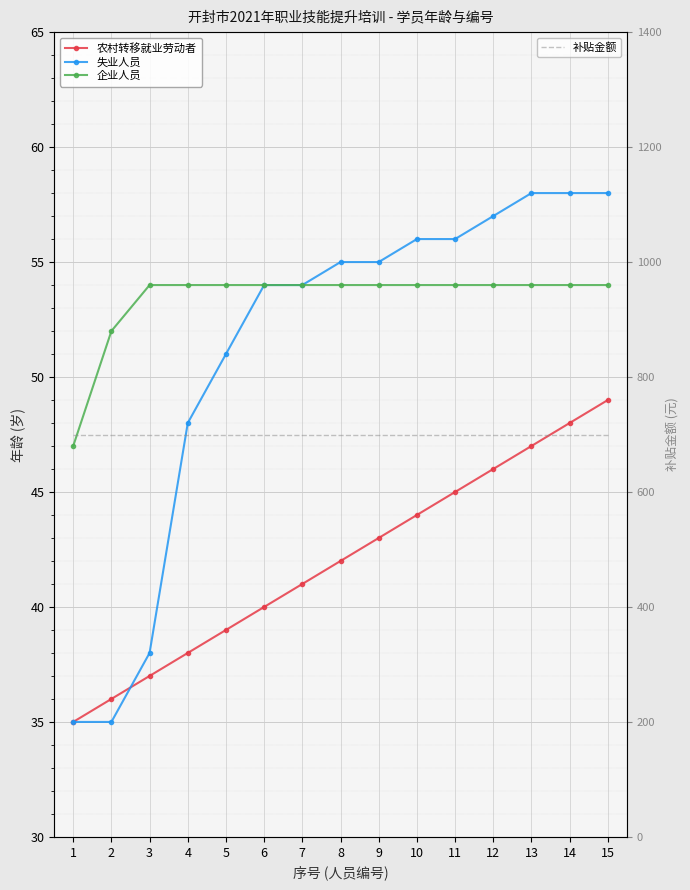

What are all the series names shown in the legend?

农村转移就业劳动者, 失业人员, 企业人员, 补贴金额